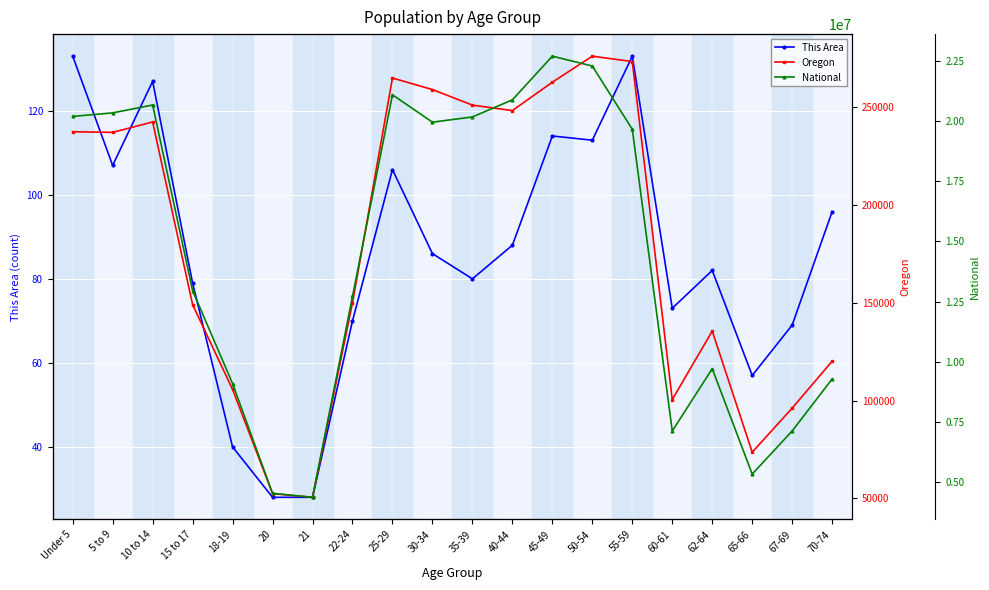

What is the value of the National point at the 18th from the left?

5319902